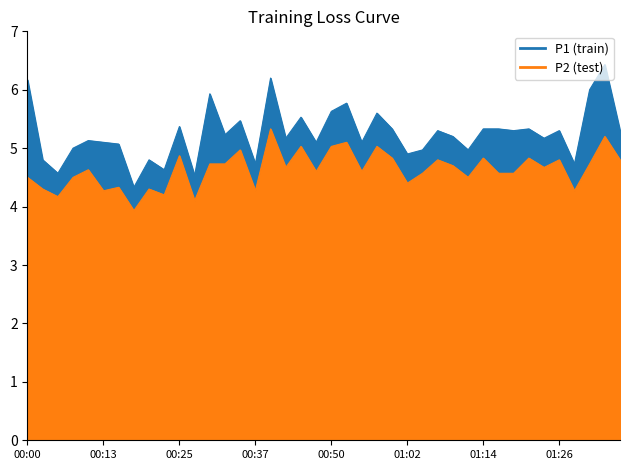

How many data points does each series have?

40